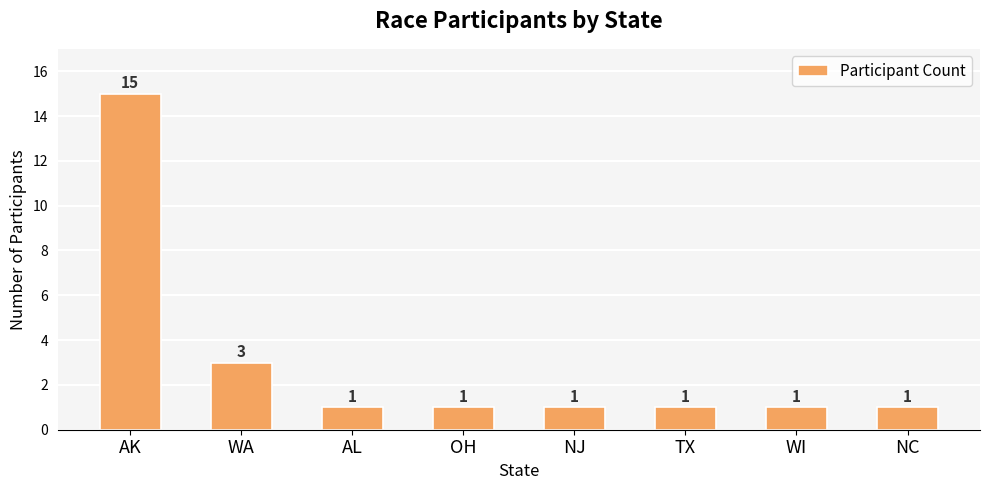

What is the difference between the maximum and minimum values?

14